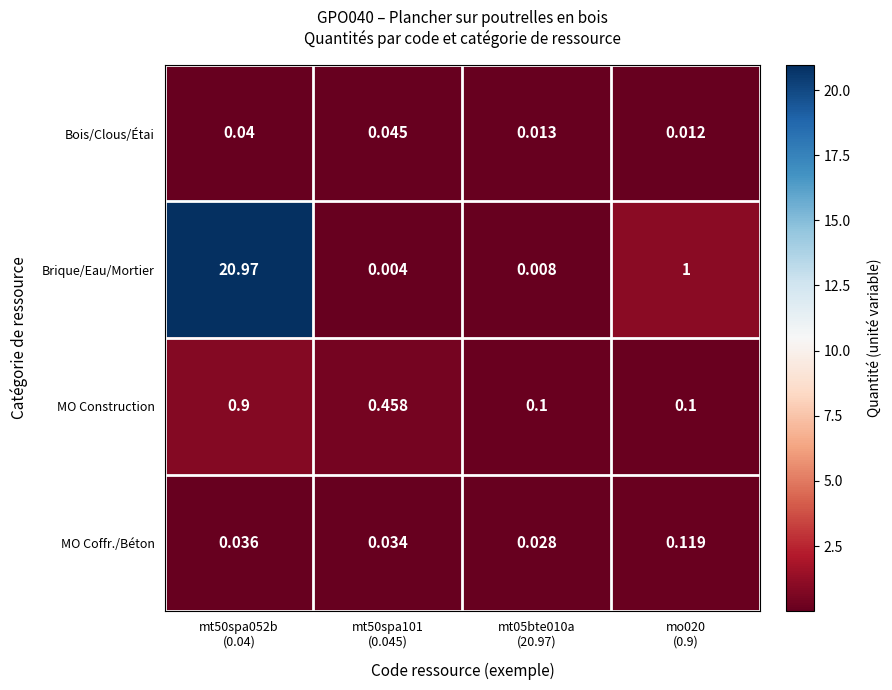

Which series has the largest range (max minus min)?

Brique/Eau/Mortier